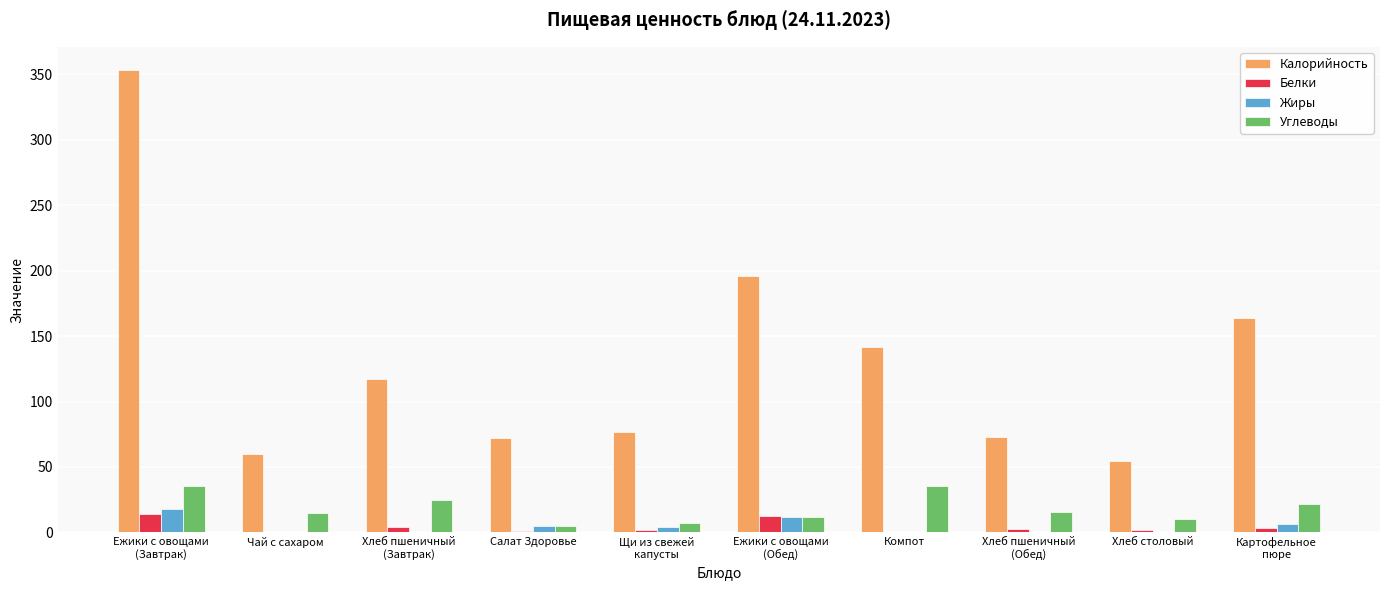

At which category is the sum across all series the highest?

Ежики с овощами
(Завтрак)